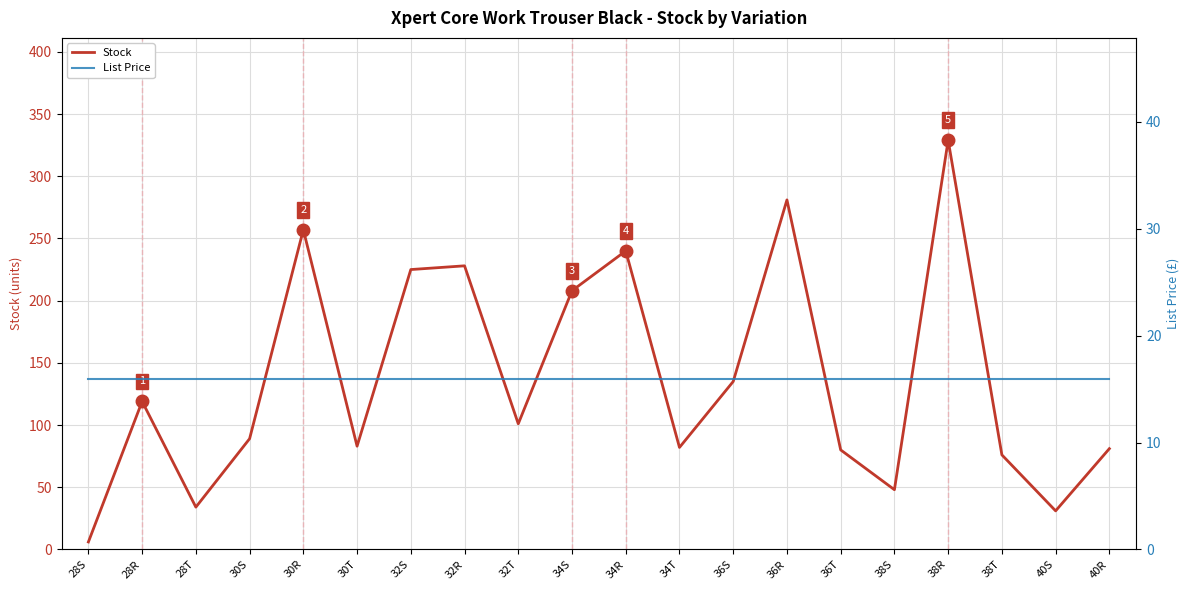

Read the List Price value at 40S.

15.9